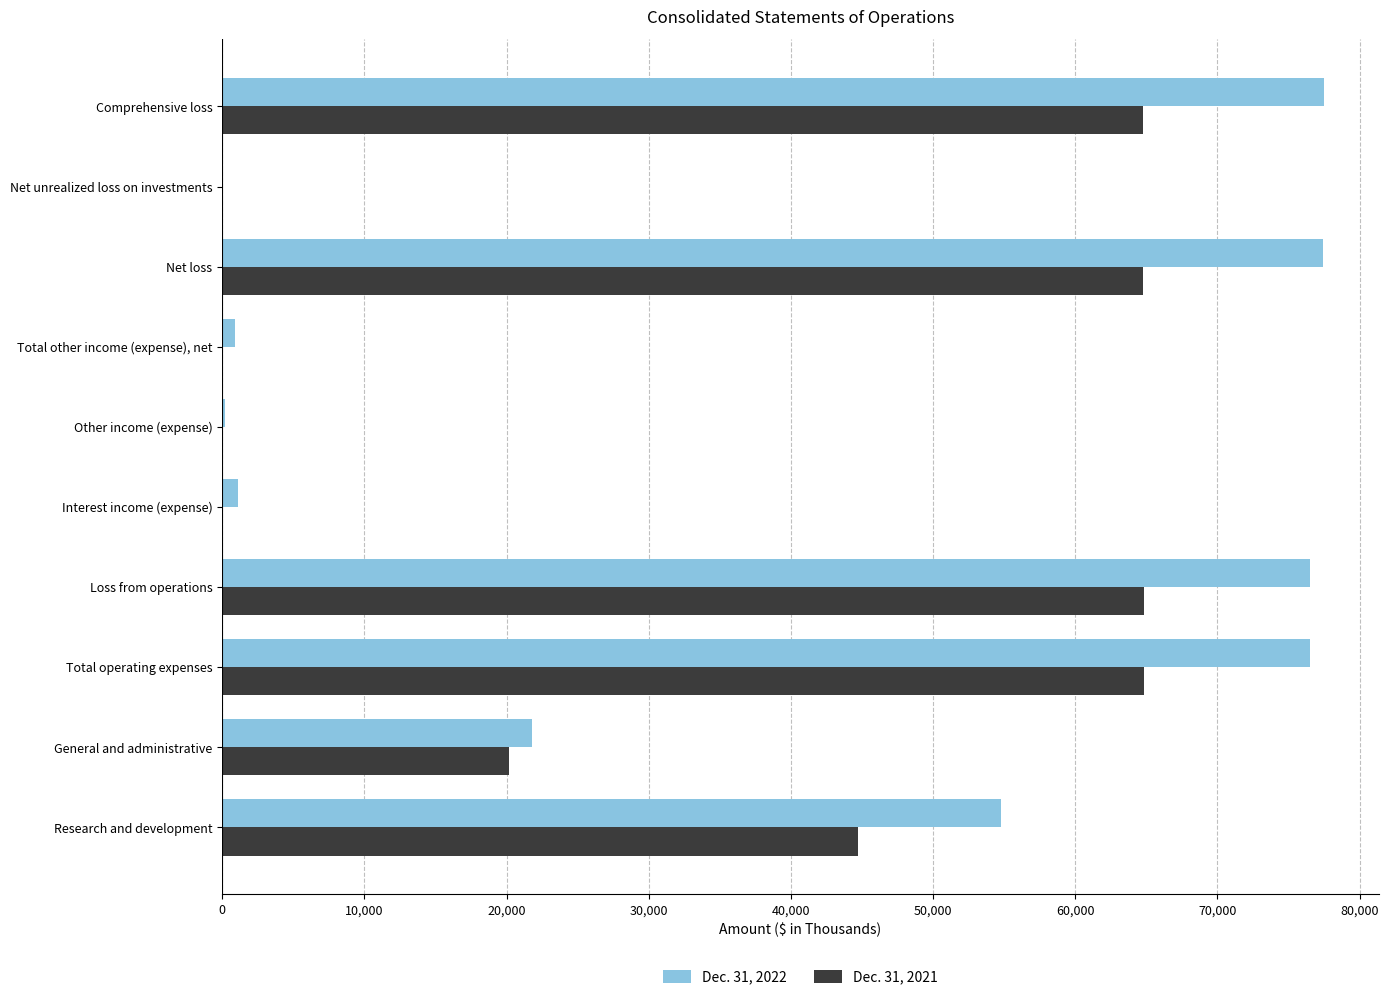

The Dec. 31, 2022 series shows 43789 at Comprehensive loss. True or false?

False